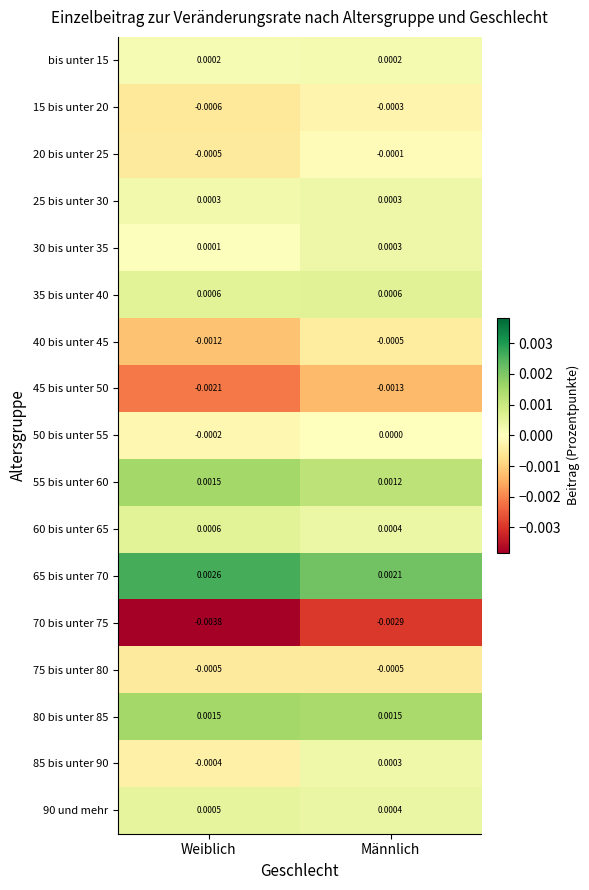

Between Weiblich and Männlich, which series saw the biggest shift?

70 bis unter 75